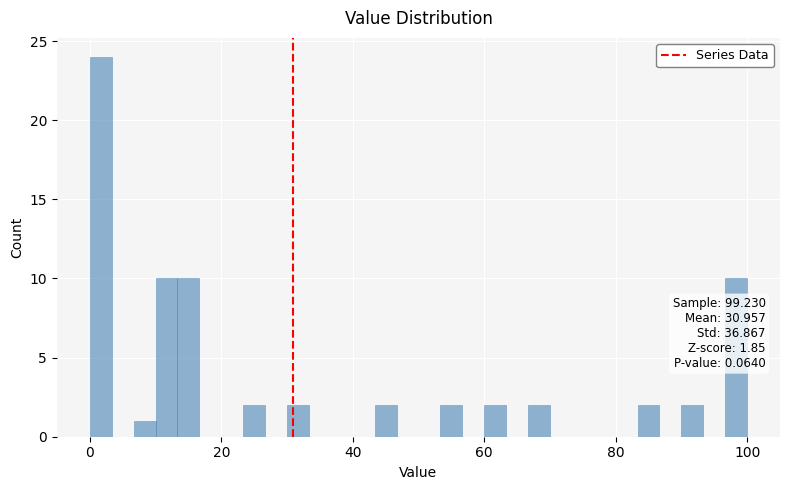

Around what value on the x-axis is the tallest bar? Give the approximate position of its centre, as read against the axis.

2